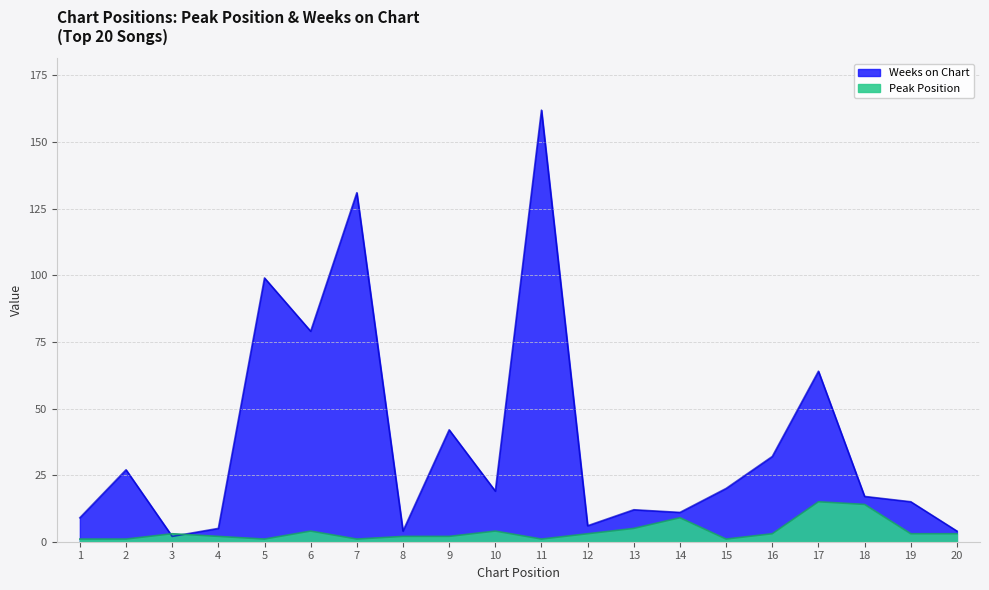

Rank the categories by Peak Position value from highest to lowest.

17, 18, 14, 13, 6, 10, 3, 12, 16, 19, 20, 4, 8, 9, 1, 2, 5, 7, 11, 15